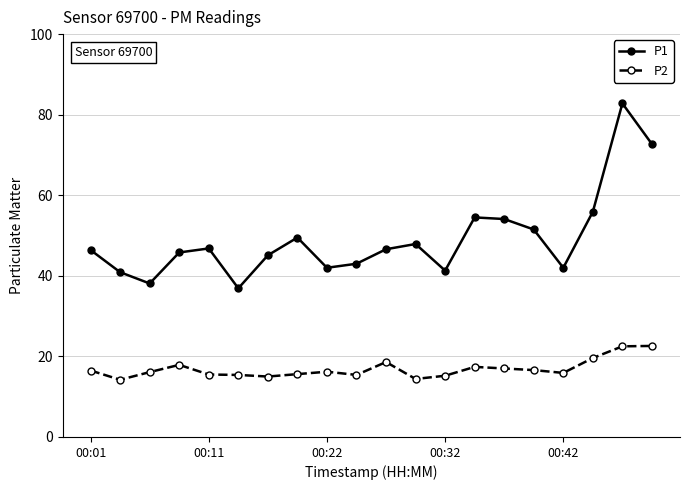

What is the value of the P1 point at the 10th from the left?

43.0